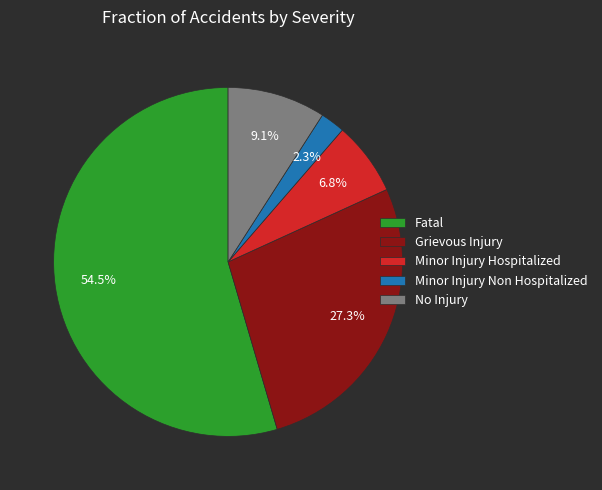

How many segments does this pie chart have?

5